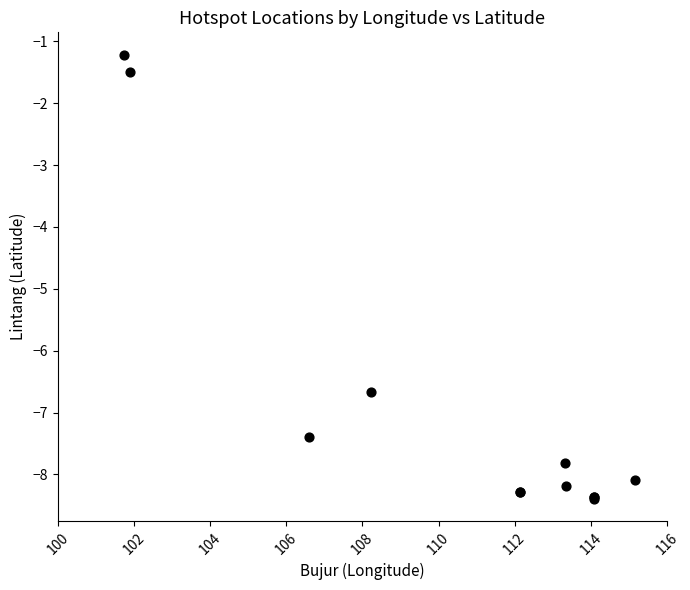

What Y value in the scatter plot is closest to -4?

-1.5